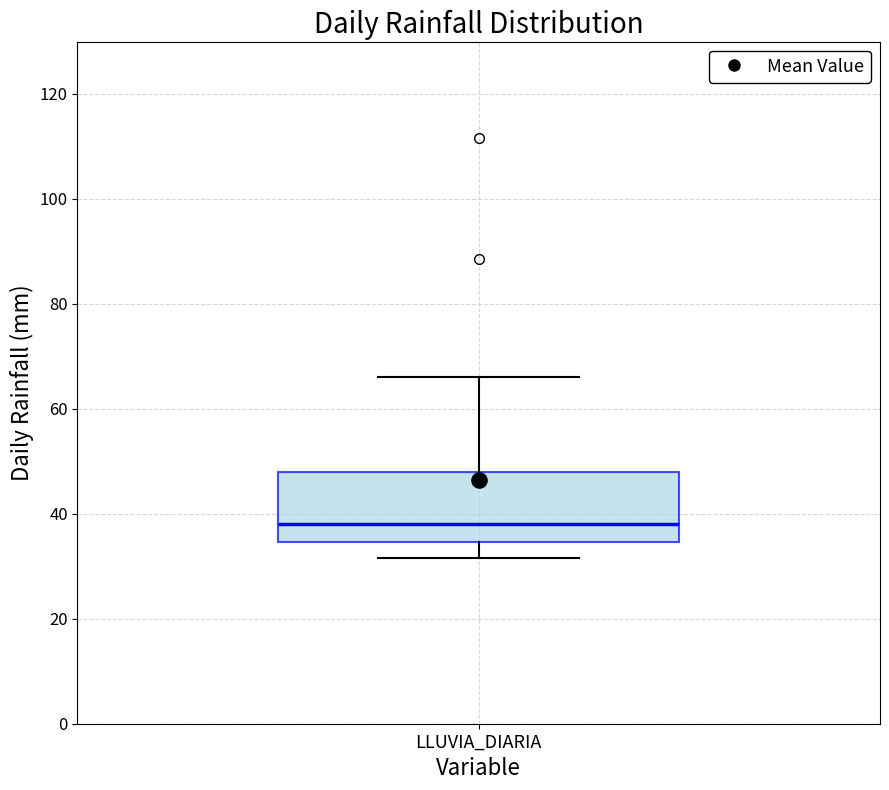

Read this box plot against the y-axis: the position of the median line, the range covered by the box, and the ends of both whiskers. The values are not printed on the chart, so give them approximately, as read against the axis.

median 38, box 34 to 48, whiskers 32 to 66